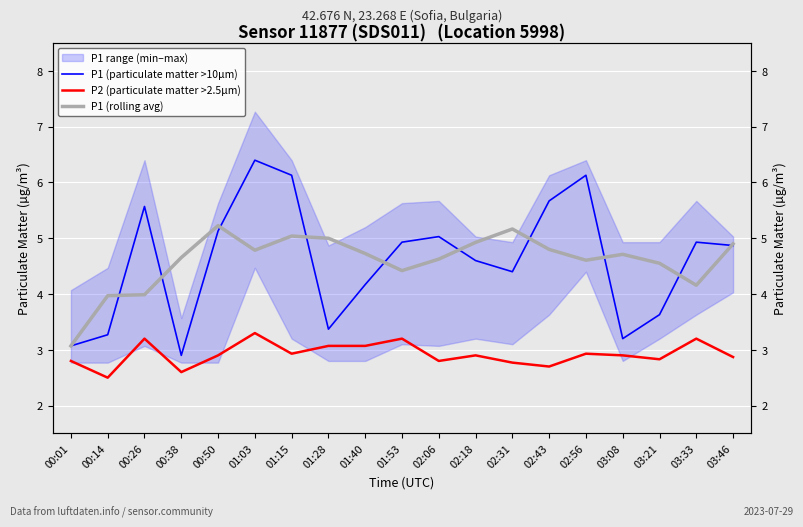

Between which two adjacent categories do P1 (rolling avg) and P1 (particulate matter >10µm) first intersect?

00:14 and 00:26